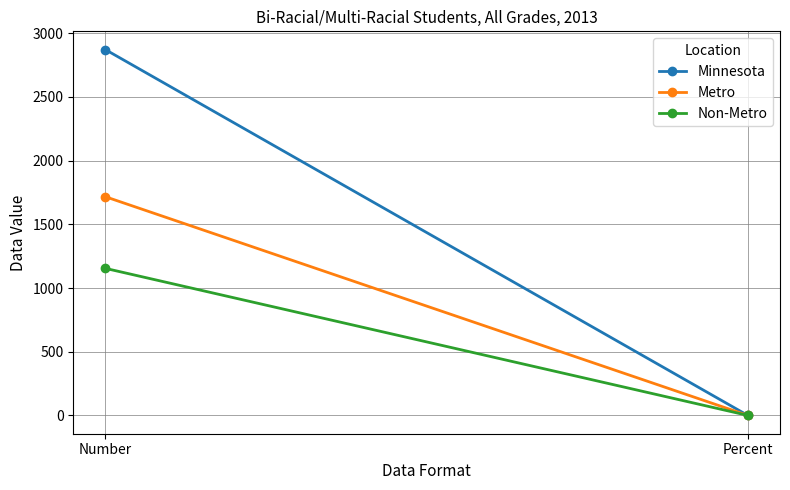

Is the value of Metro at Number greater than the value of Non-Metro at Percent?

Yes